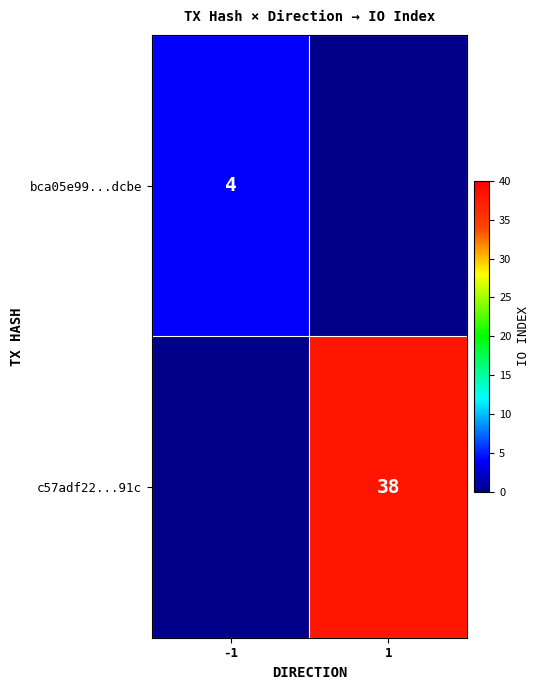

Which category has the highest value across all series?

1